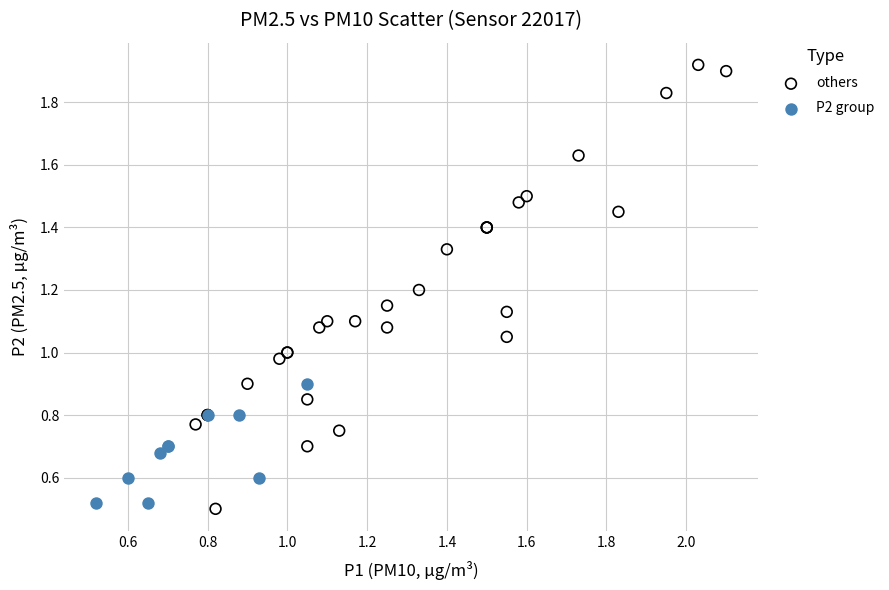

Which series reaches the maximum Y coordinate?

others